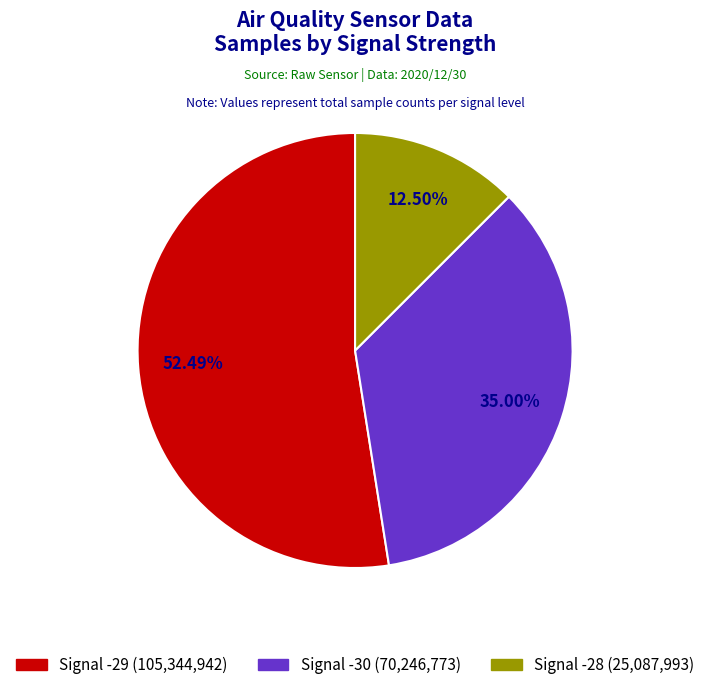

Rank the categories by value from highest to lowest.

Signal -29, Signal -30, Signal -28